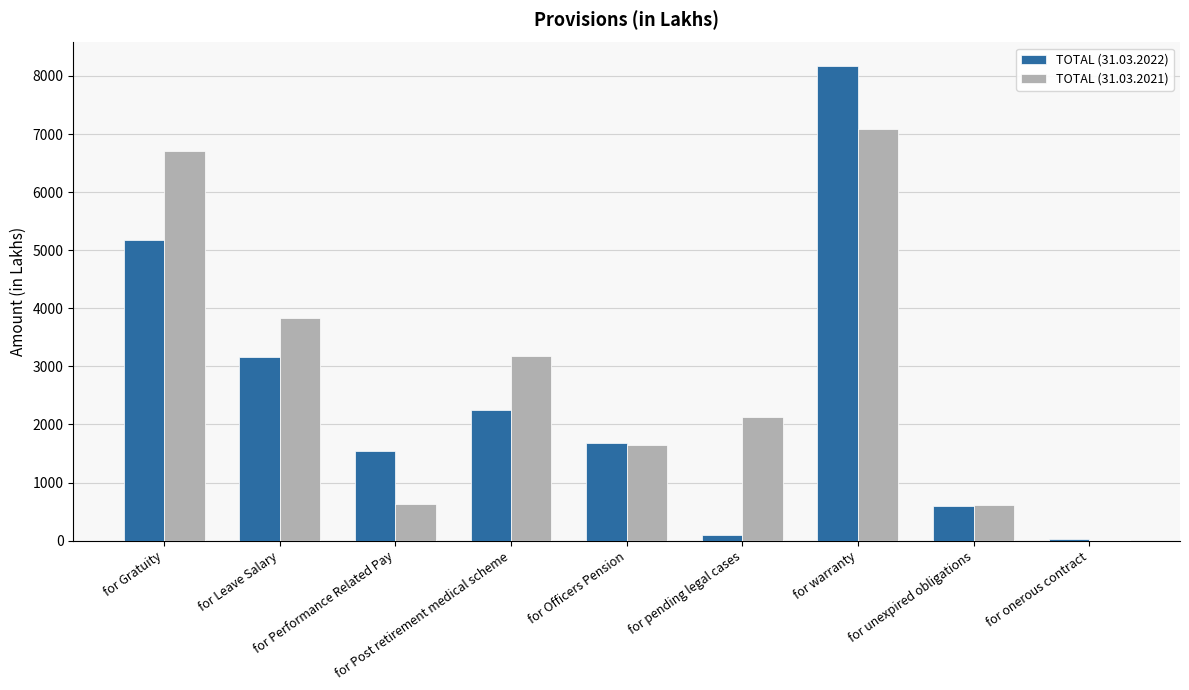

What is the maximum value for TOTAL (31.03.2021)?

7089.6